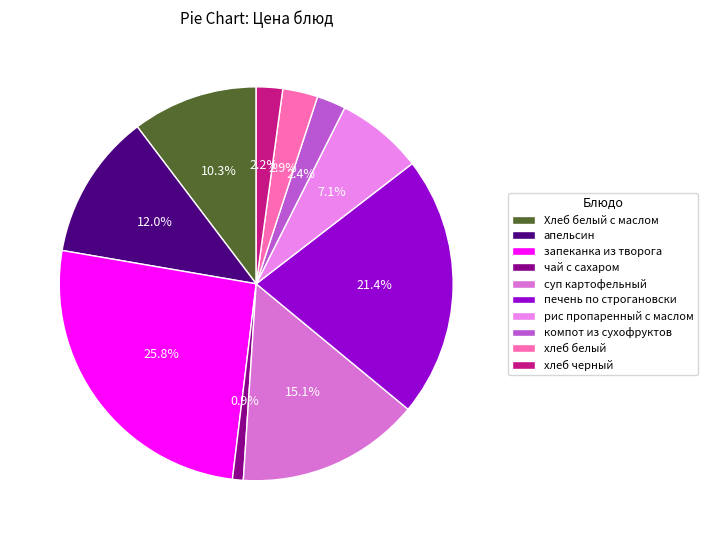

To the nearest percent, what percentage of the pie is Хлеб белый с маслом?

10%